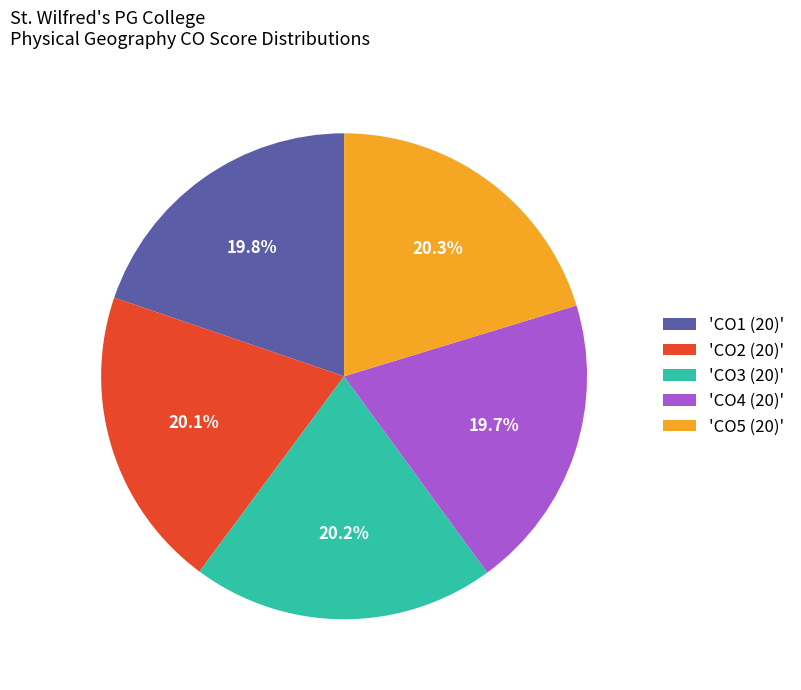

Is there any slice that represents more than half of the pie?

No